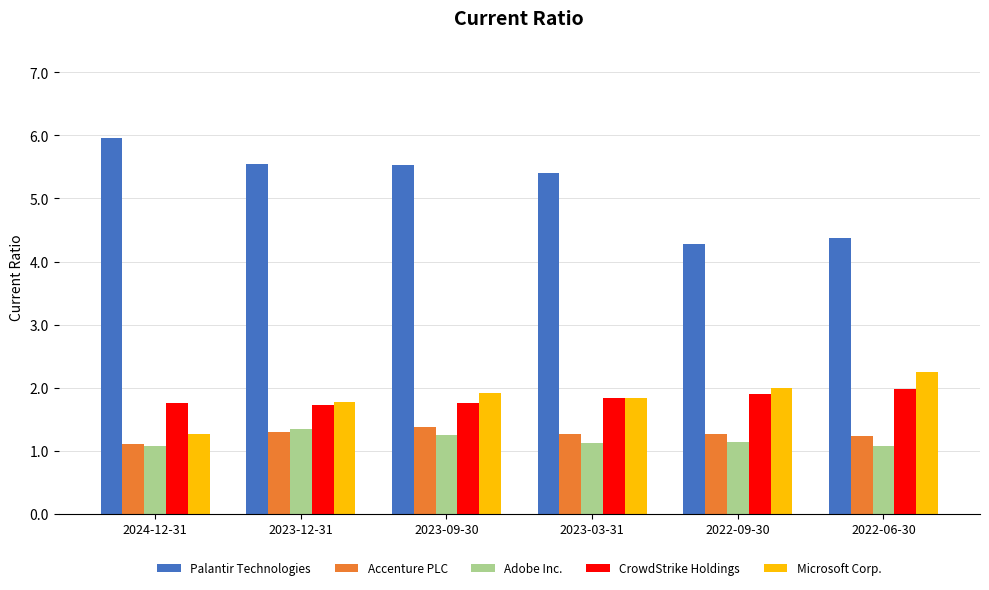

Count the Accenture PLC values in the range 1 to 2.

6